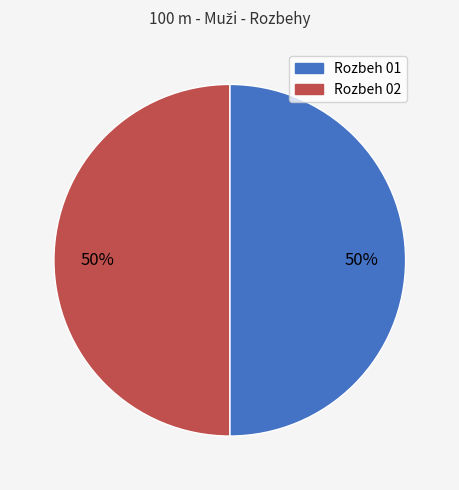

To the nearest percent, what portion does Rozbeh 01 represent?

50%